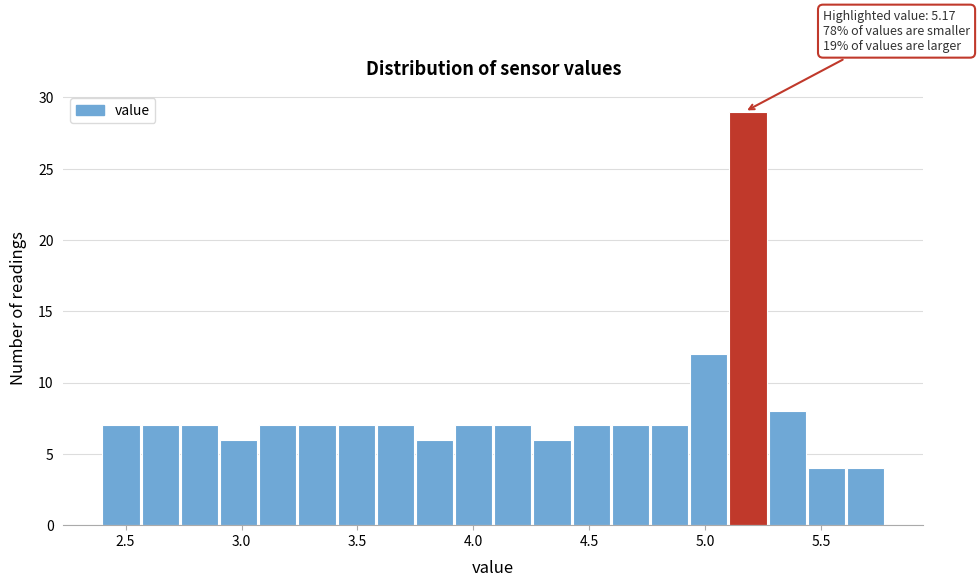

Around what value on the x-axis is the tallest bar? Give the approximate position of its centre, as read against the axis.

5.20